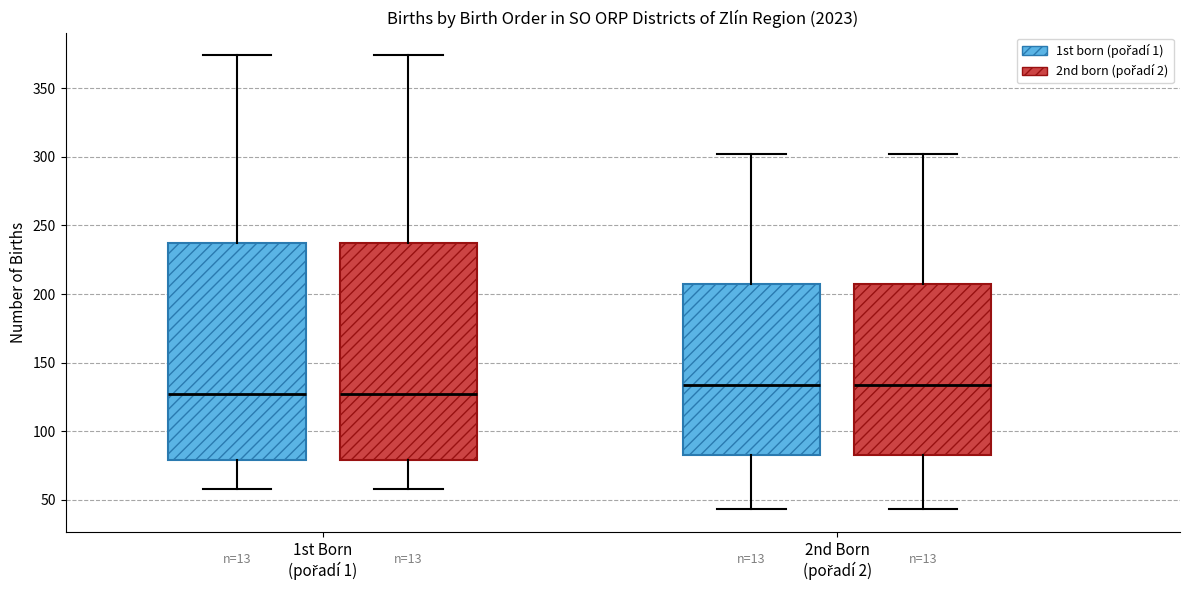

Reading left to right, transcribe this box plot: for each box, give where its median line is, the range the box spans, and where its two whiskers end, as read against the y-axis. The values are not printed on the chart, so give them approximately, as read against the axis.

1st Born (pořadí 1) (1st born (pořadí 1)): median 125, box 80 to 235, whiskers 60 to 375
1st Born (pořadí 1) (2nd born (pořadí 2)): median 125, box 80 to 235, whiskers 60 to 375
2nd Born (pořadí 2) (1st born (pořadí 1)): median 135, box 85 to 205, whiskers 45 to 300
2nd Born (pořadí 2) (2nd born (pořadí 2)): median 135, box 85 to 205, whiskers 45 to 300